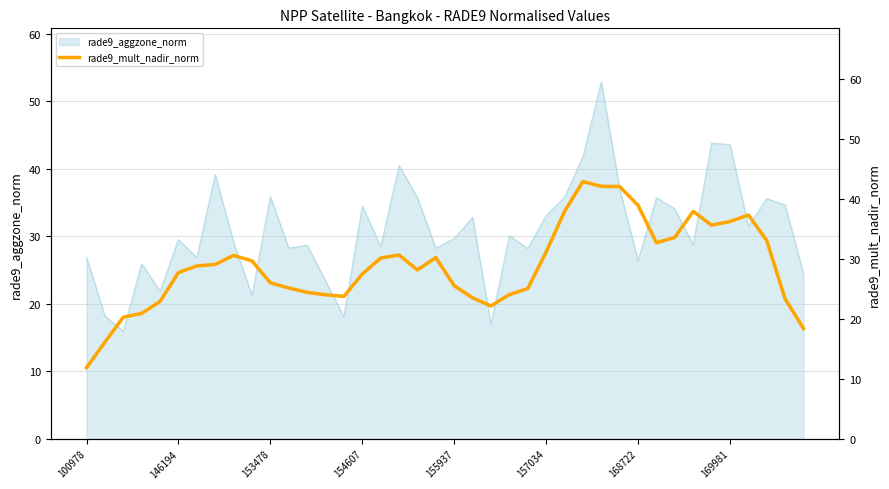

What is the change in value from 11 to 23?

-1.1